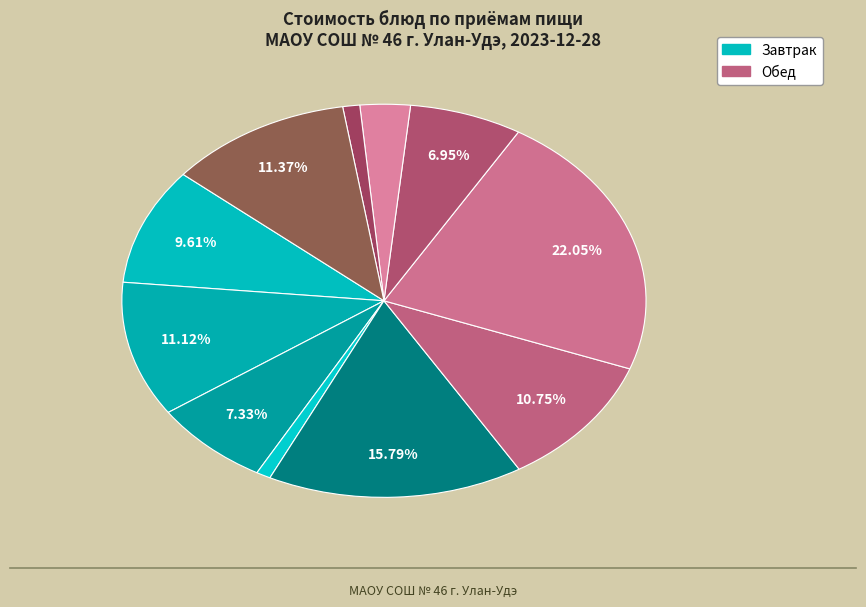

Which slice is the smallest?

Хлеб пшеничный (завтрак)